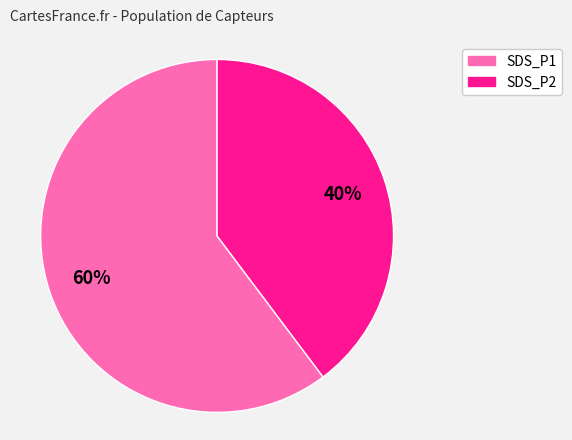

Which category has the biggest portion of the pie?

SDS_P1